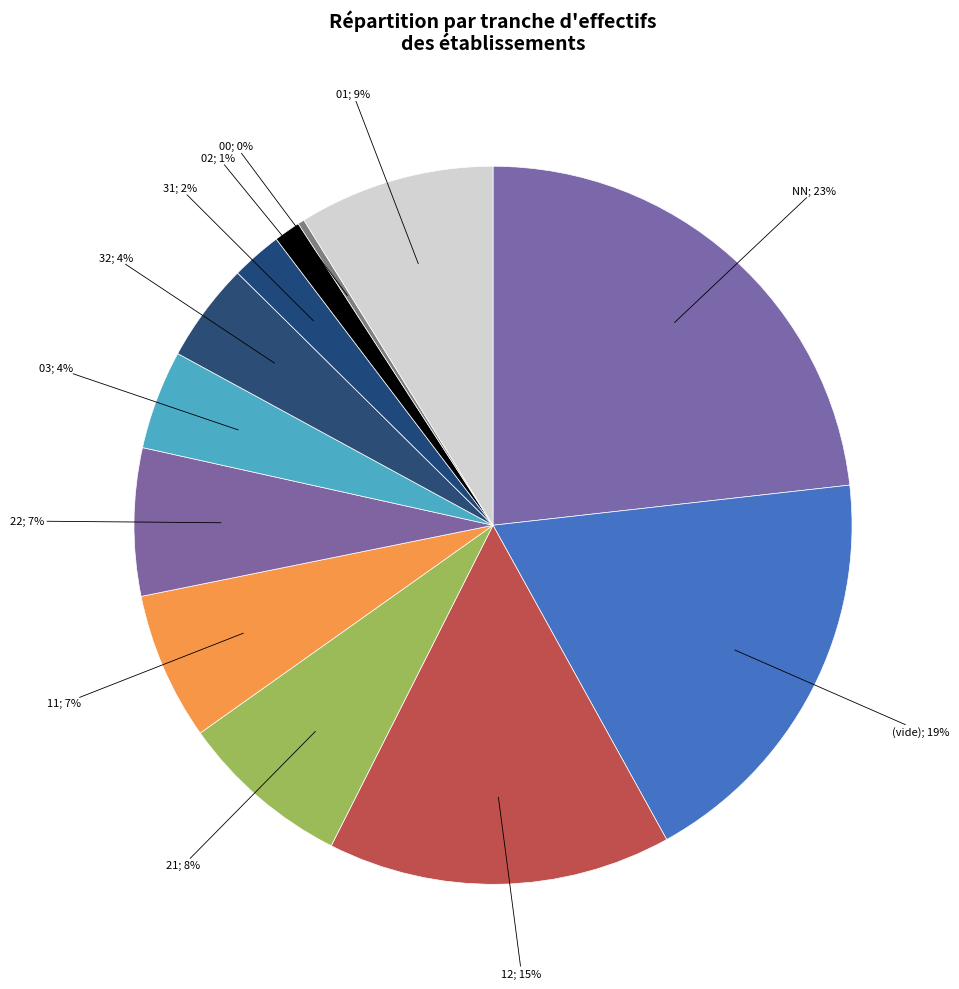

How many slices are in this pie chart?

12